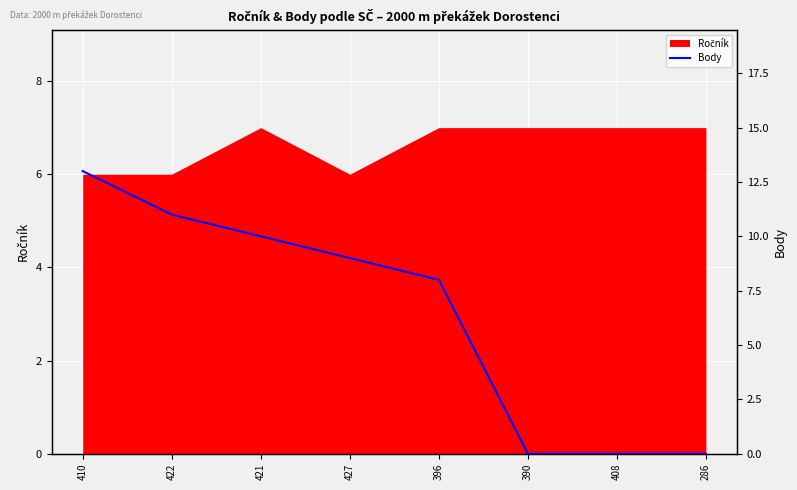

What is the label of the 8th point from the left?

286